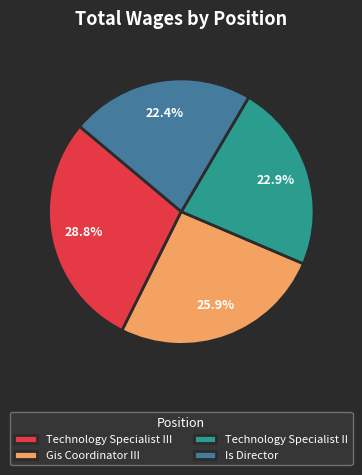

Between Technology Specialist II and Is Director, which is larger?

Technology Specialist II